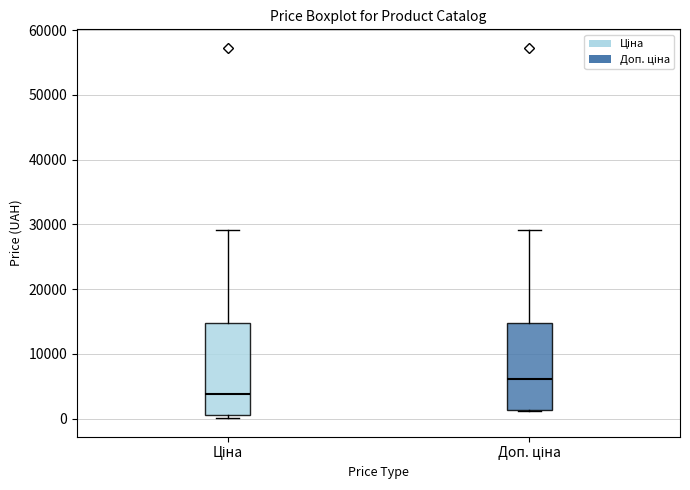

Where is the lower edge of the box for Ціна on the y-axis? The values are not printed on the chart, so give them approximately, as read against the axis.

1000